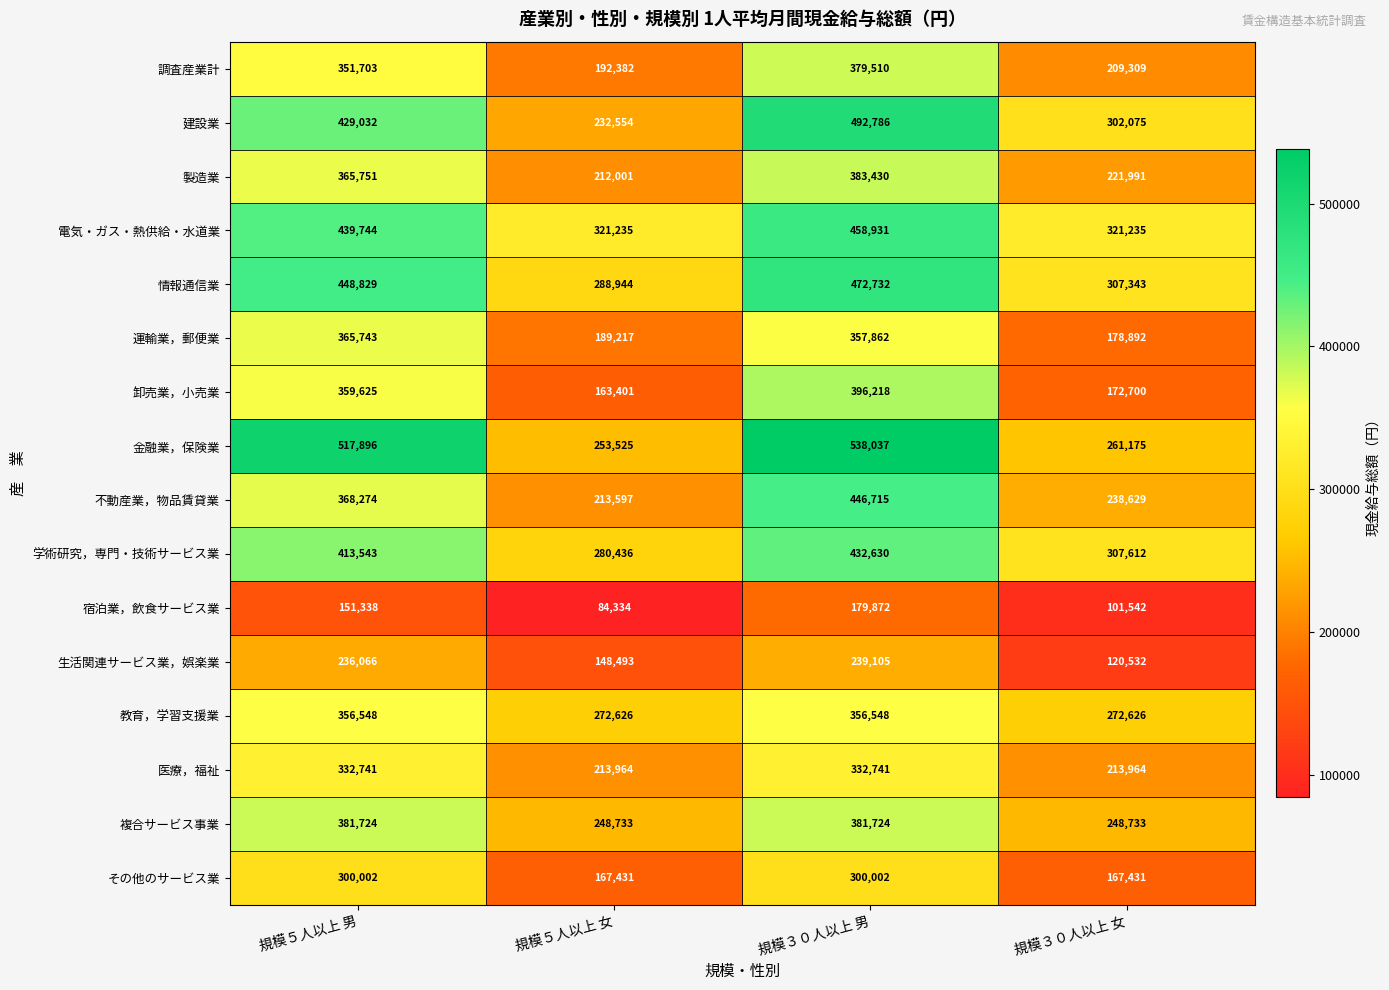

What value does the 宿泊業，飲食サービス業 series have at 規模５人以上 男?

151338